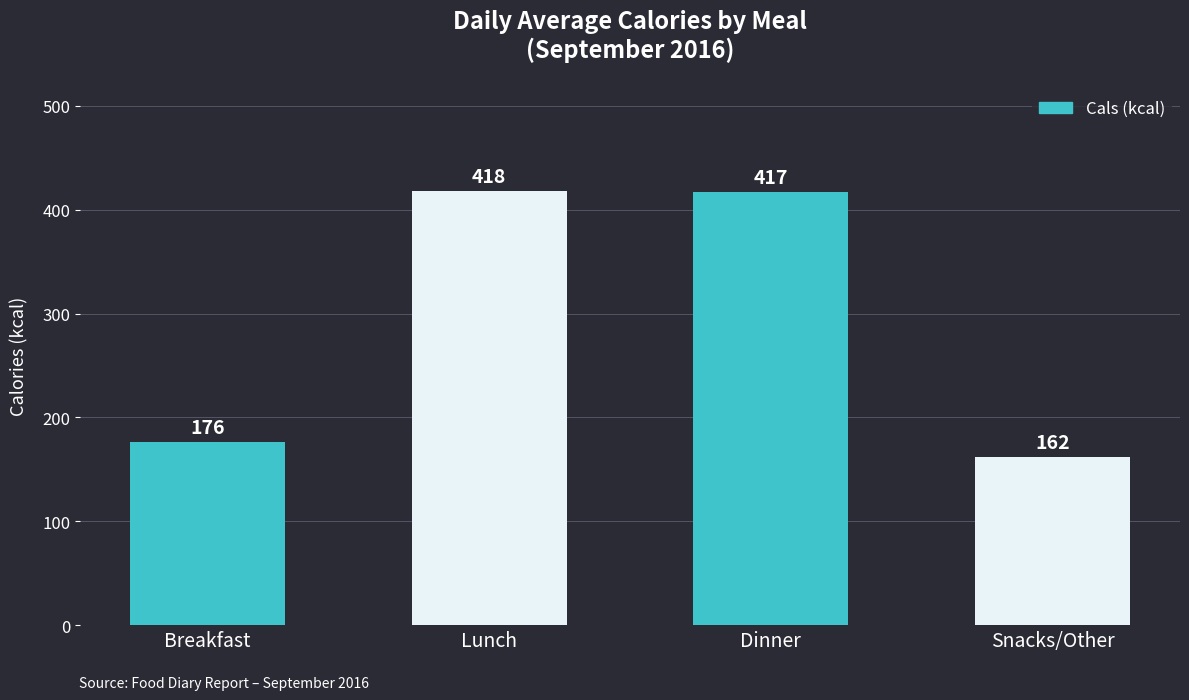

How many values are below 417?

2